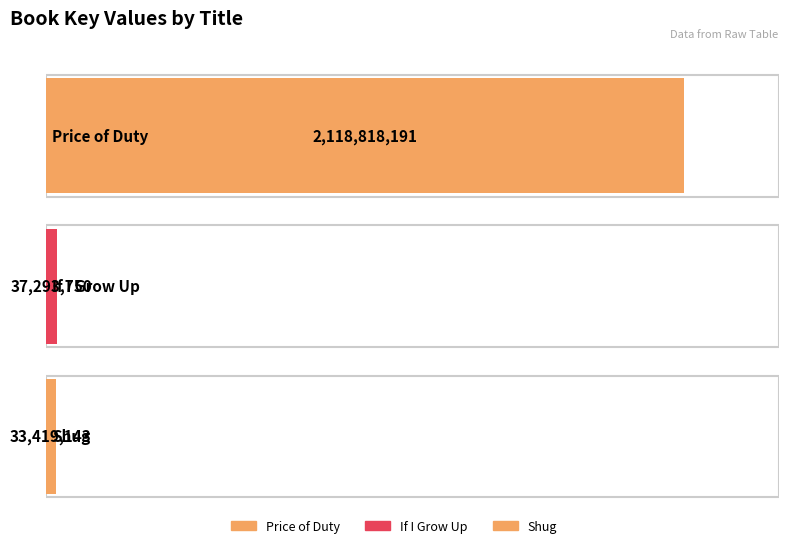

What position from the right is Shug?

1